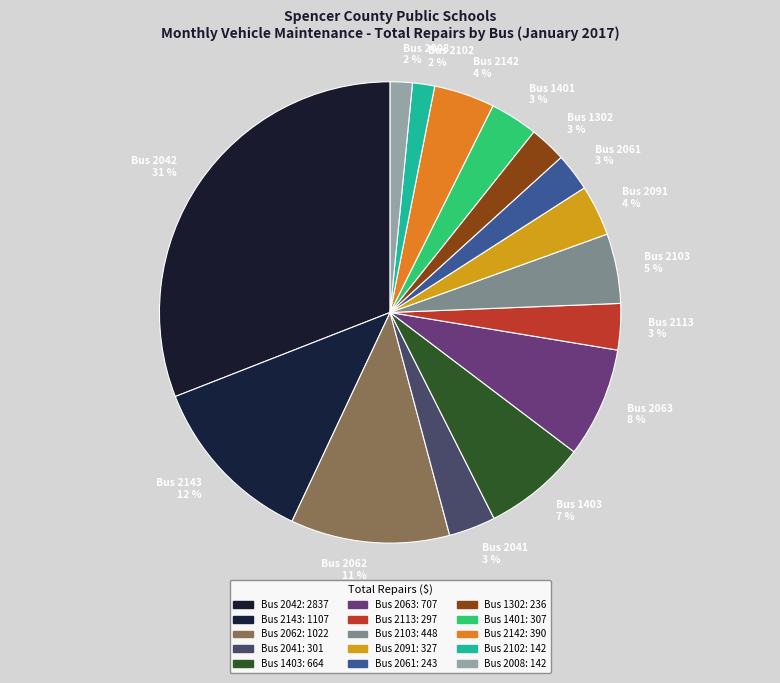

To the nearest percent, what portion does Bus 1302 represent?

3%